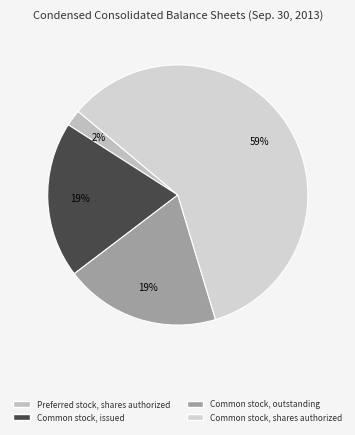

How many slices are in this pie chart?

4